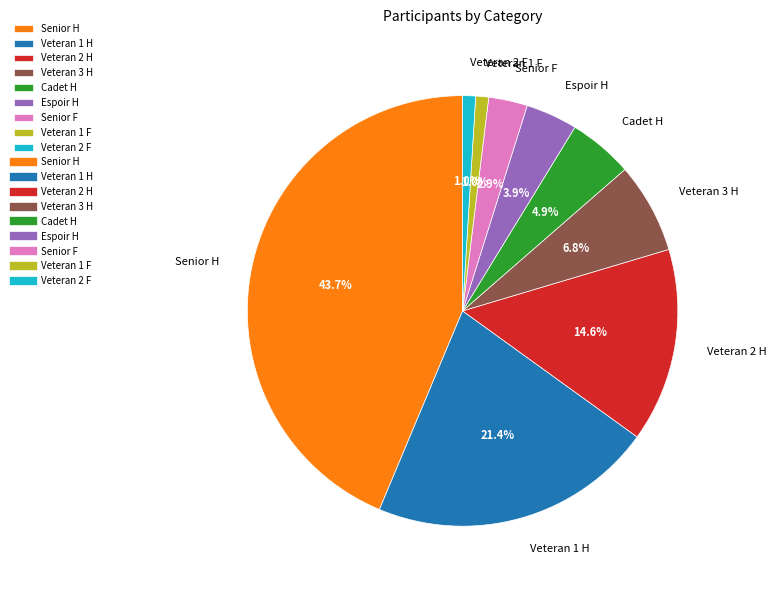

Which category has the biggest portion of the pie?

Senior H